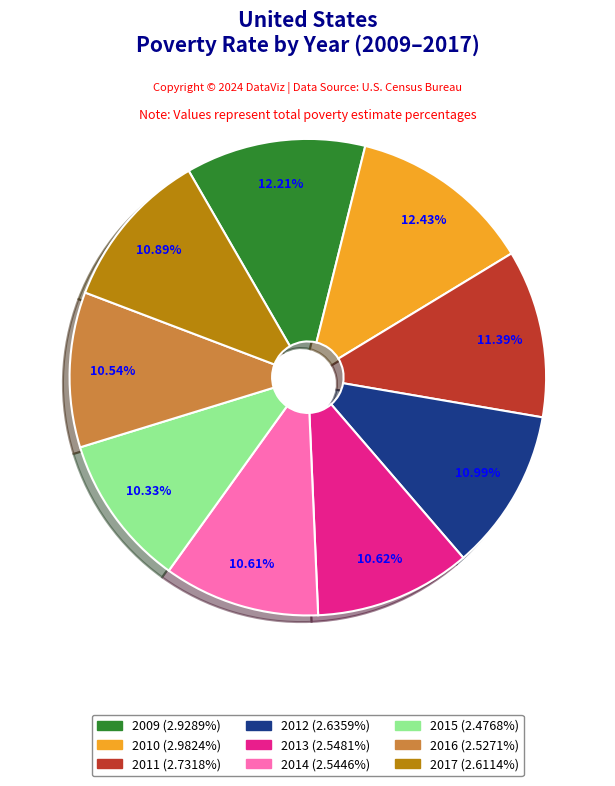

What is the ratio of the value at 2014 to the value at 2016?

1.0